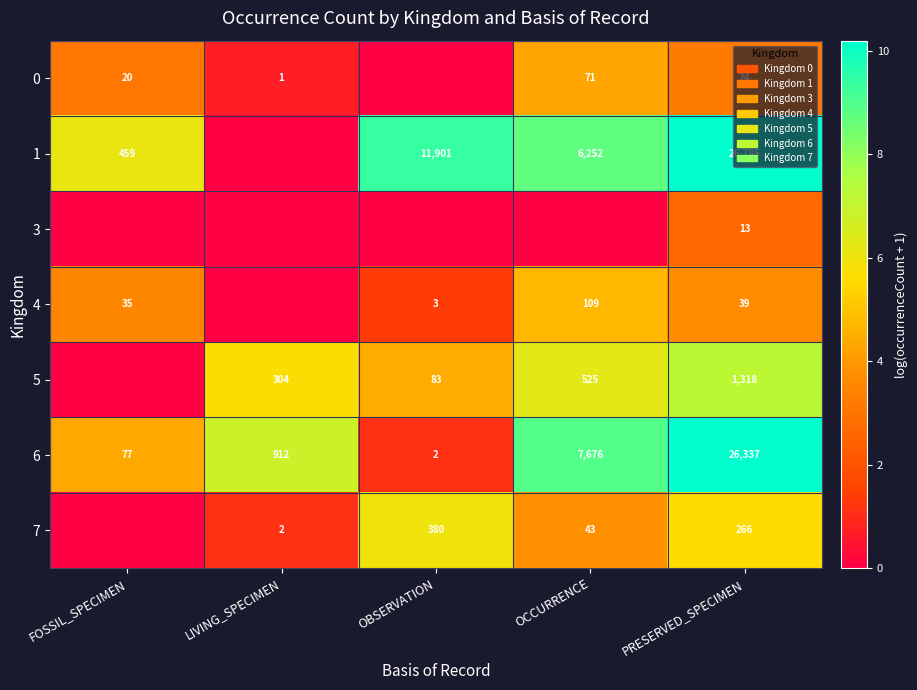

What is the total value across all series at FOSSIL_SPECIMEN?

17.1